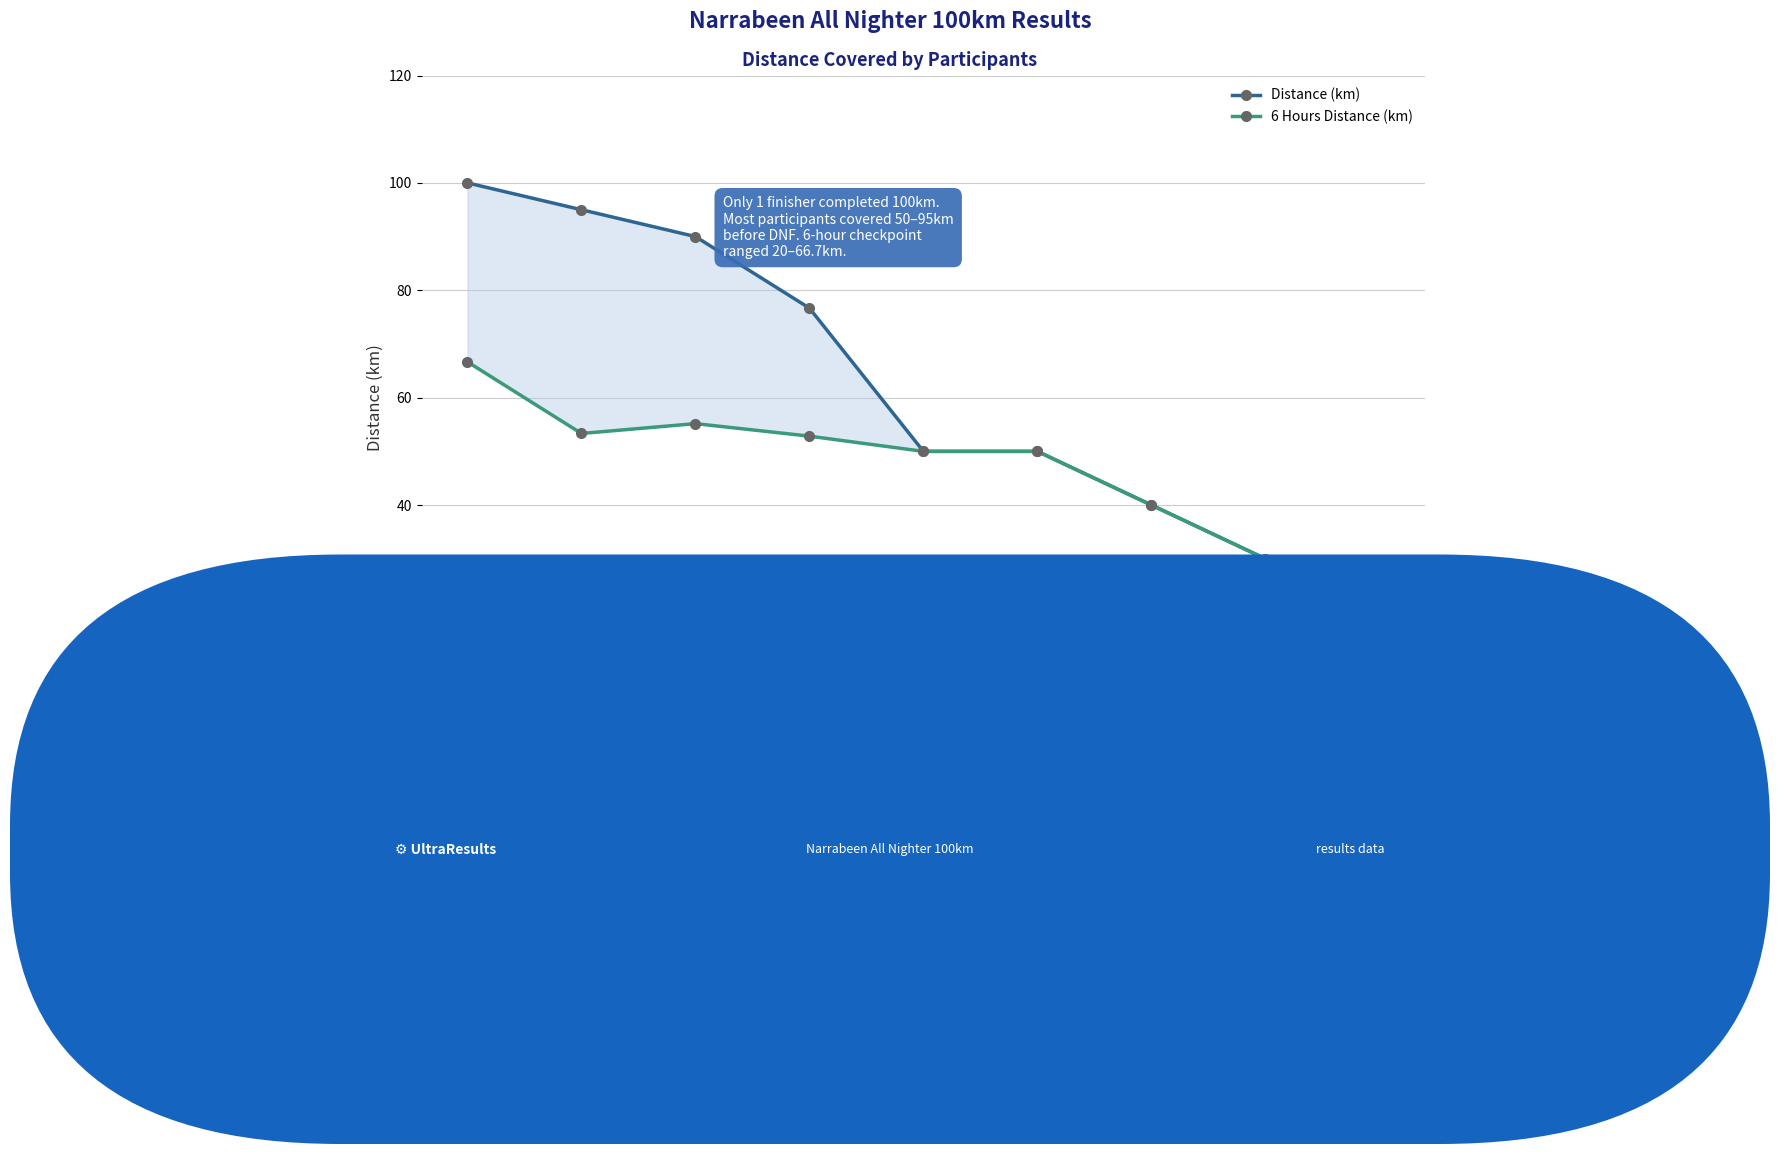

The value of 6 Hours Distance (km) at Larissa Tichon is 52.8. True or false?

True